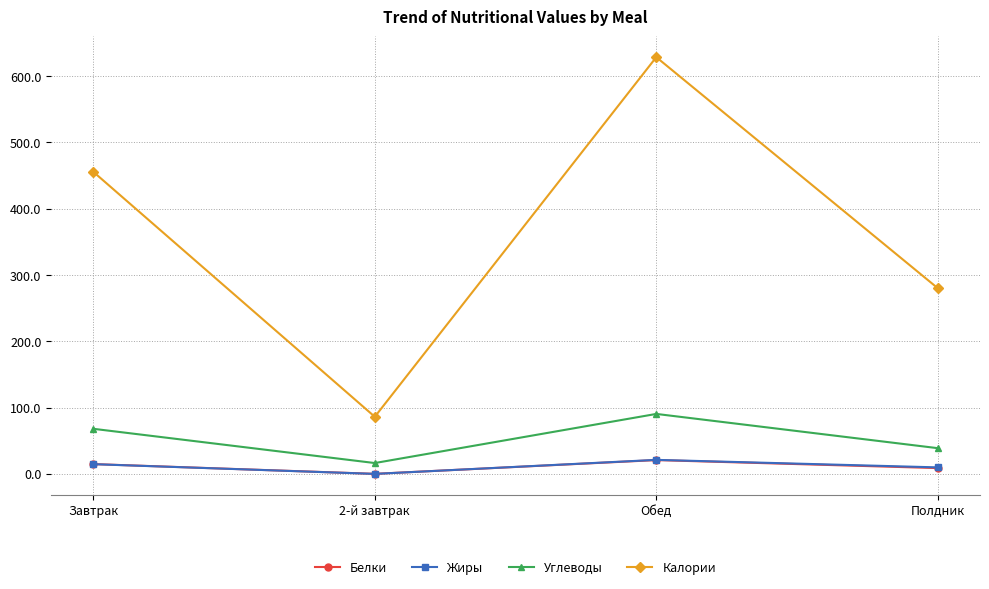

True or false: Калории has more than 1 interior local peaks.

False